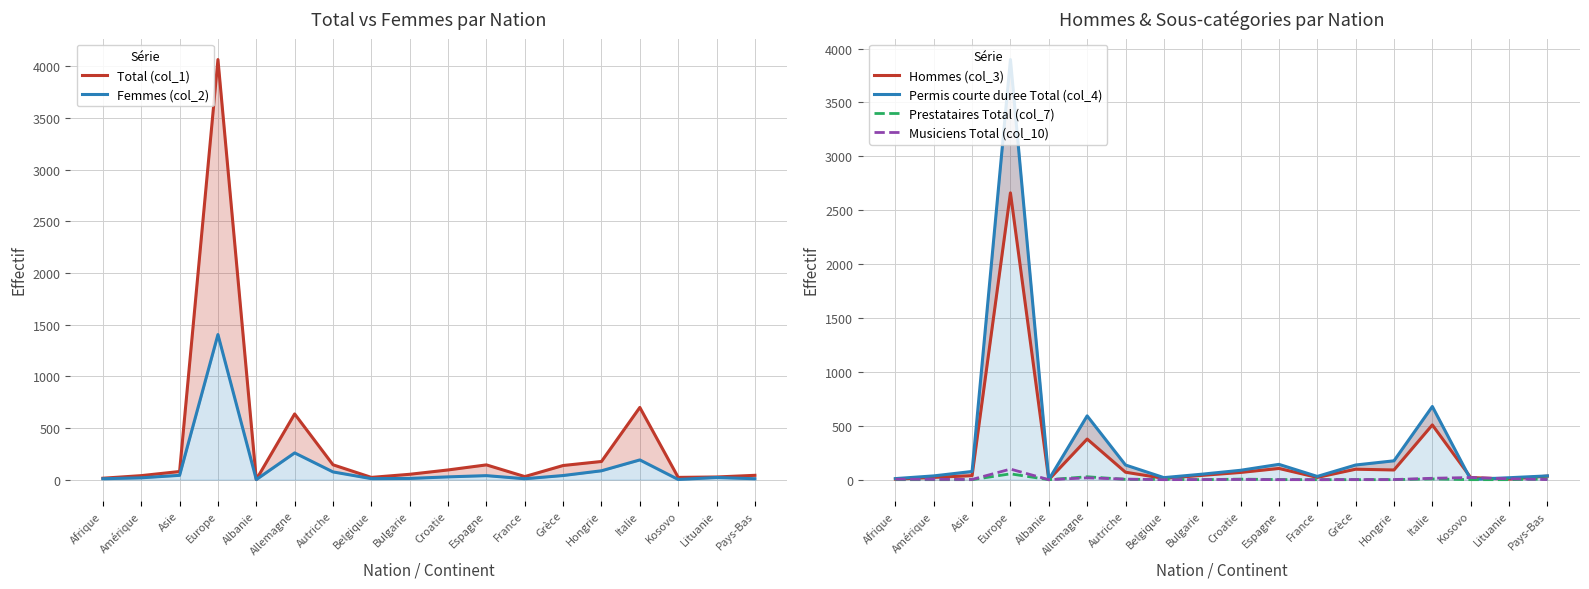

Where is the first local minimum for Permis courte duree Total (col_4)?

Albanie